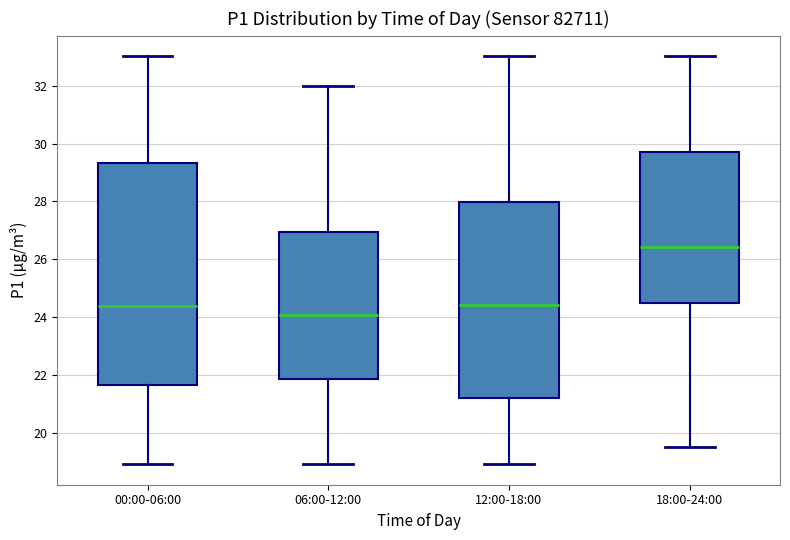

Where does the lower whisker of the box for 00:00-06:00 end on the y-axis? The values are not printed on the chart, so give them approximately, as read against the axis.

19.0